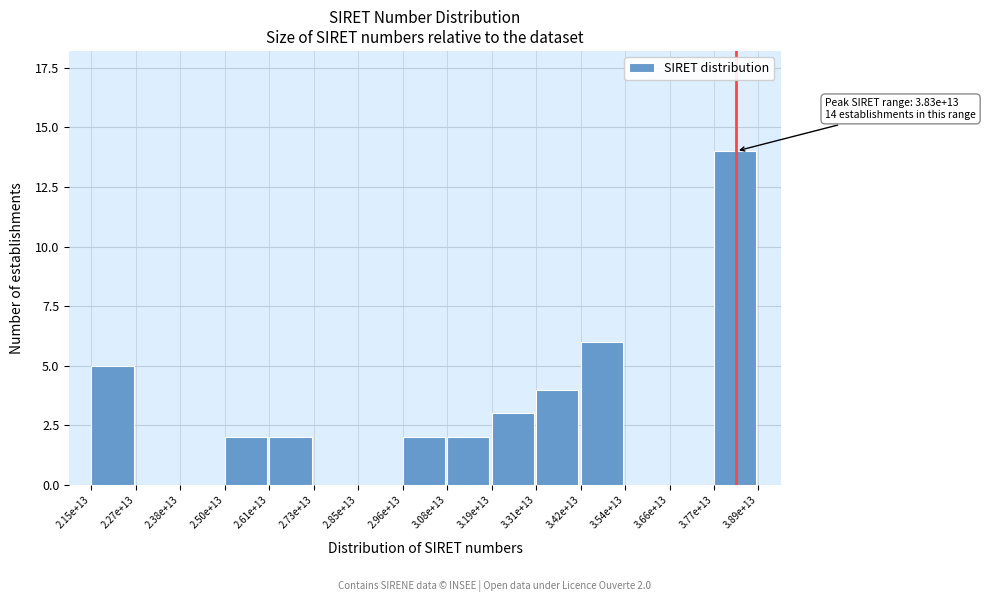

Reading right to left, what are all the values shown in this chart?

3.77e+13=14	3.66e+13=0	3.54e+13=0	3.42e+13=6	3.31e+13=4	3.19e+13=3	3.08e+13=2	2.96e+13=2	2.85e+13=0	2.73e+13=0	2.61e+13=2	2.50e+13=2	2.38e+13=0	2.27e+13=0	2.15e+13=5